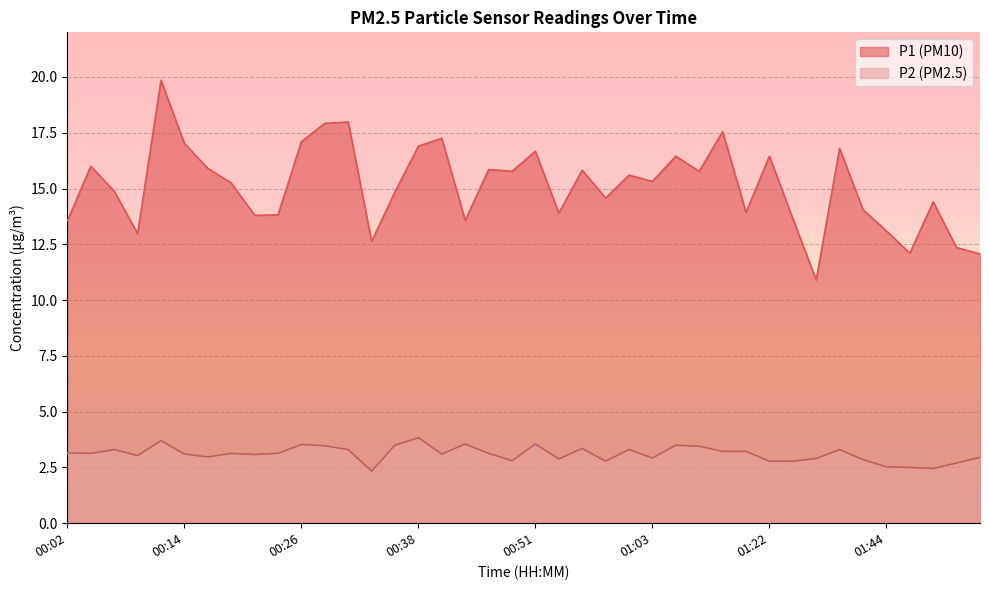

At which label is P2 closest to 3?

00:09